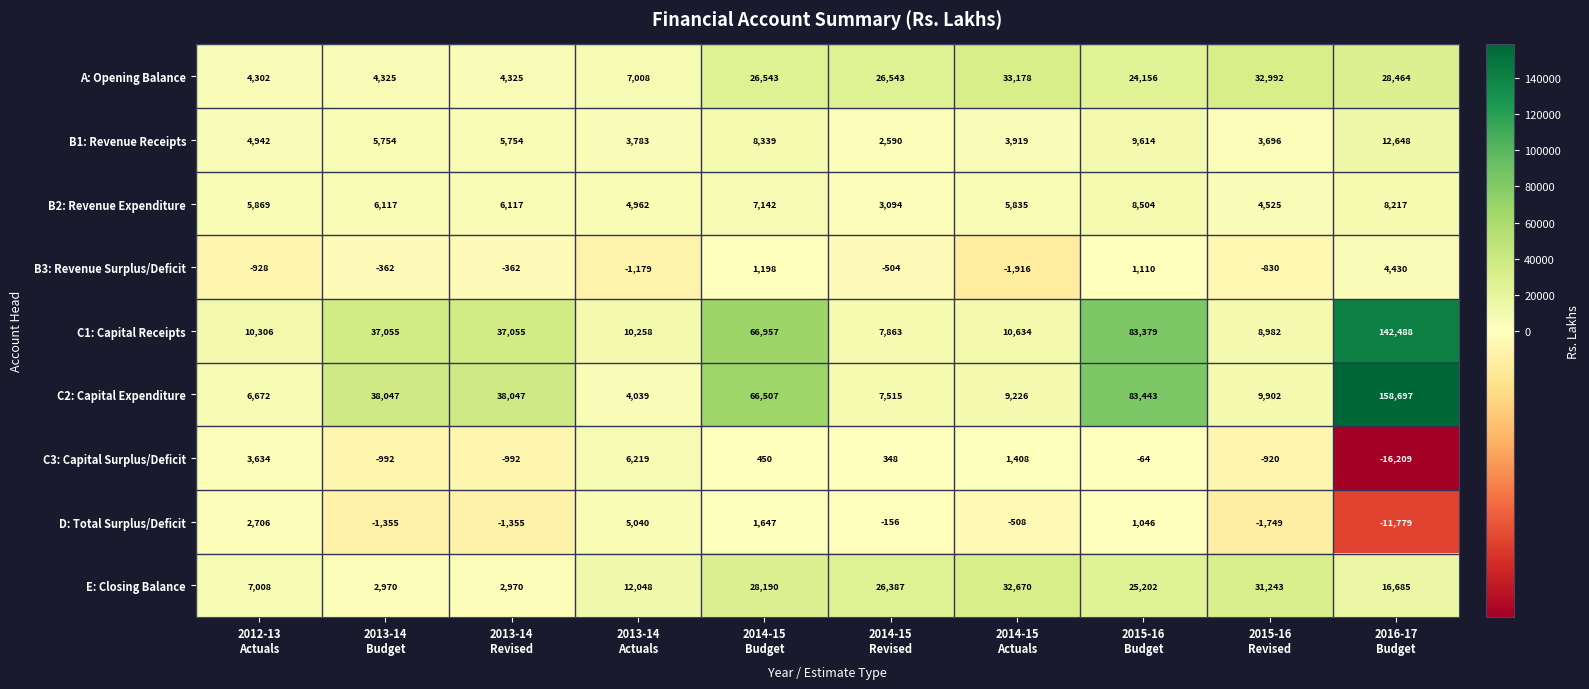

What is the smallest value displayed?

-16209